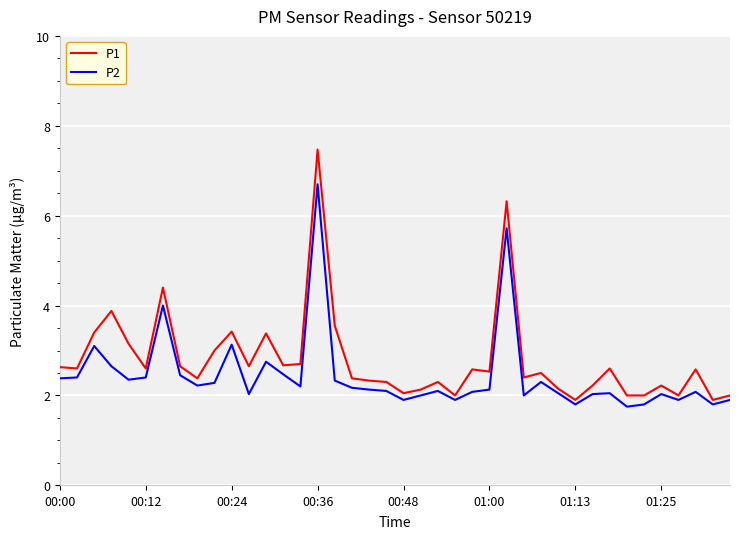

In P2, how many points are lower than both neighbors (excluding endpoints)?

11